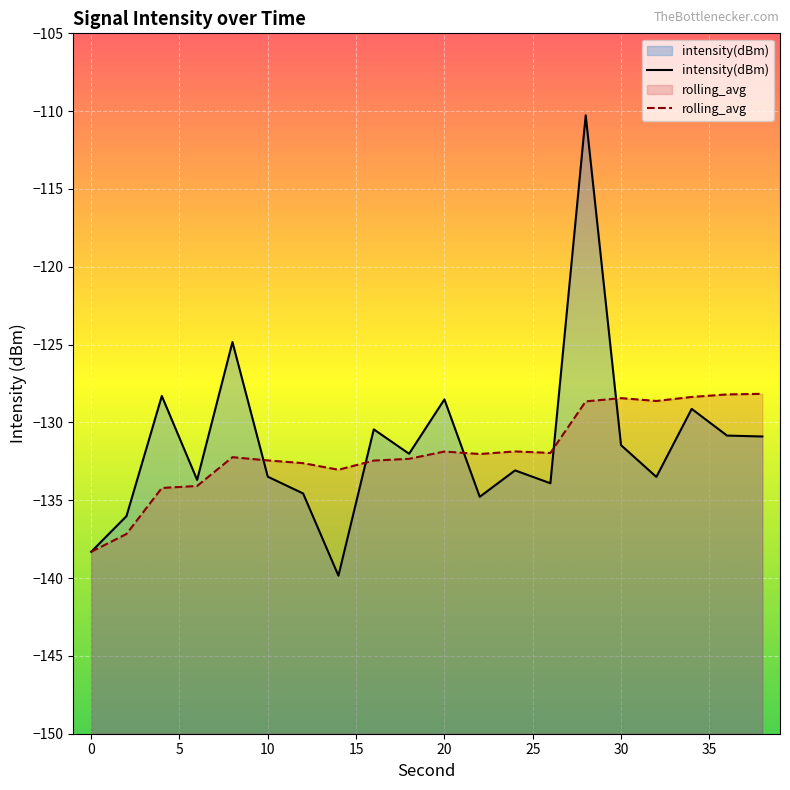

How many data points in rolling_avg are less than -132?

11